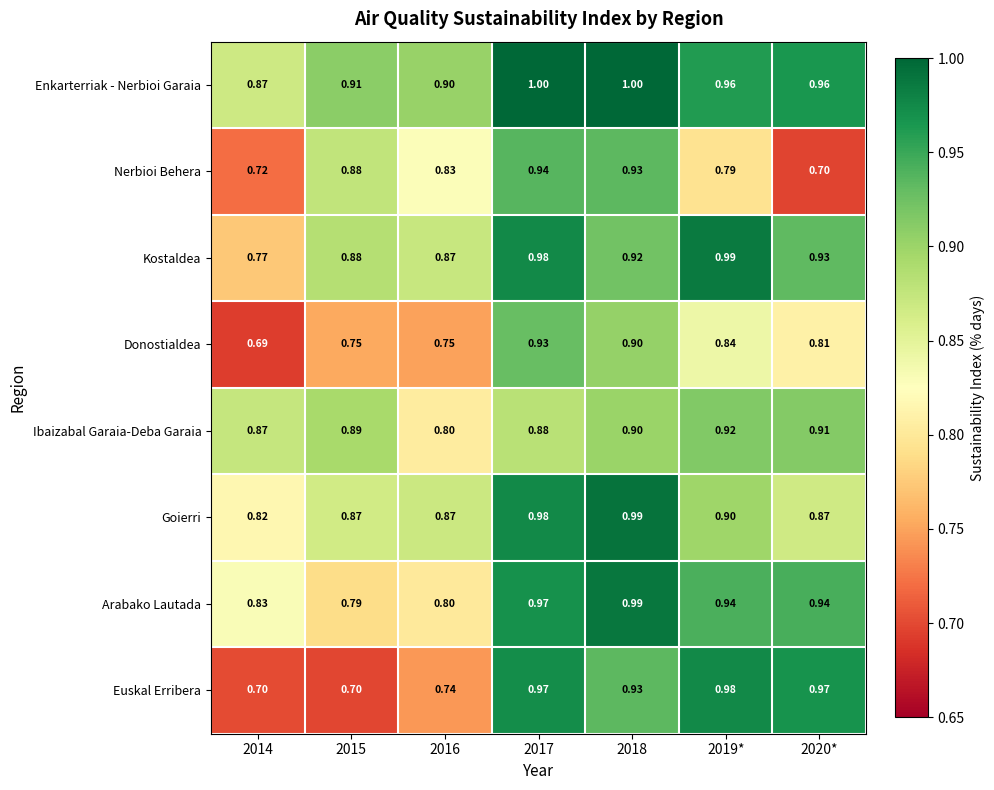

Is the value of Arabako Lautada at 2014 greater than the value of Kostaldea at 2017?

No